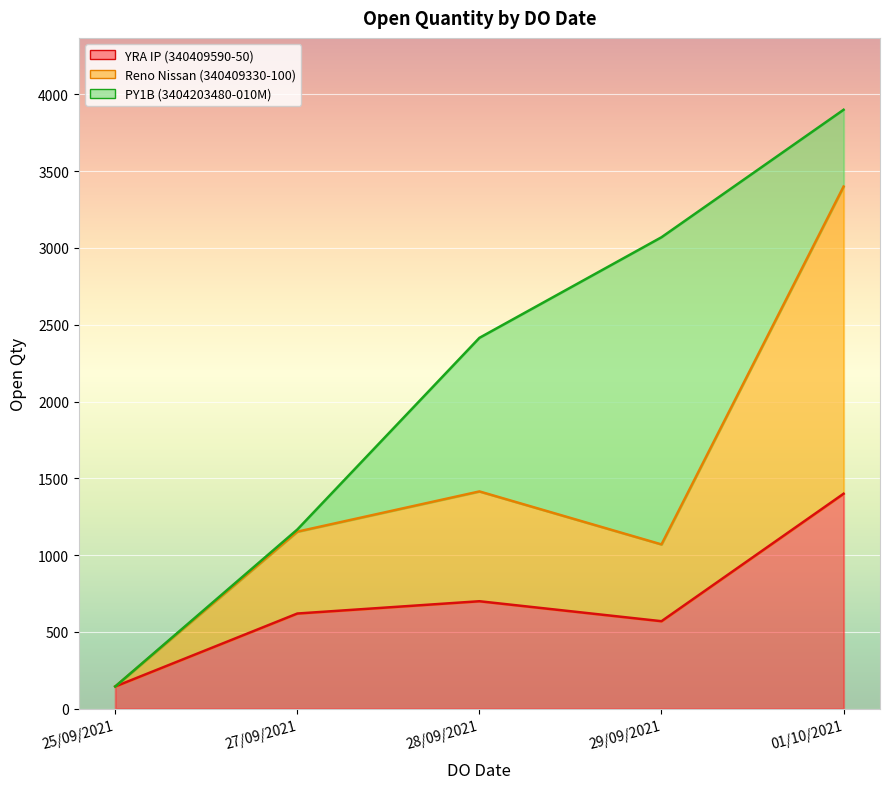

How many interior local valleys does the Reno Nissan (340409330-100) series have?

1